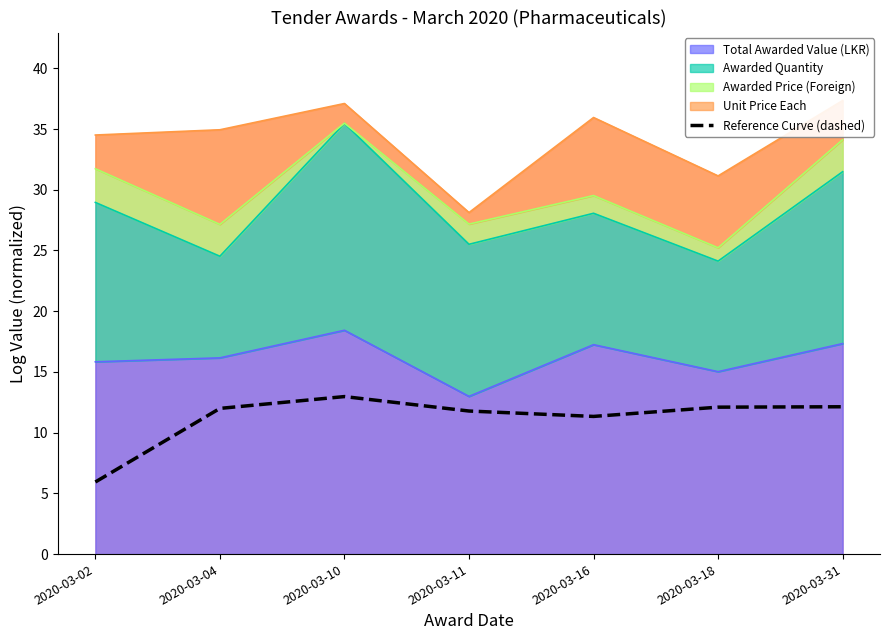

Count the number of categories in the chart.

7